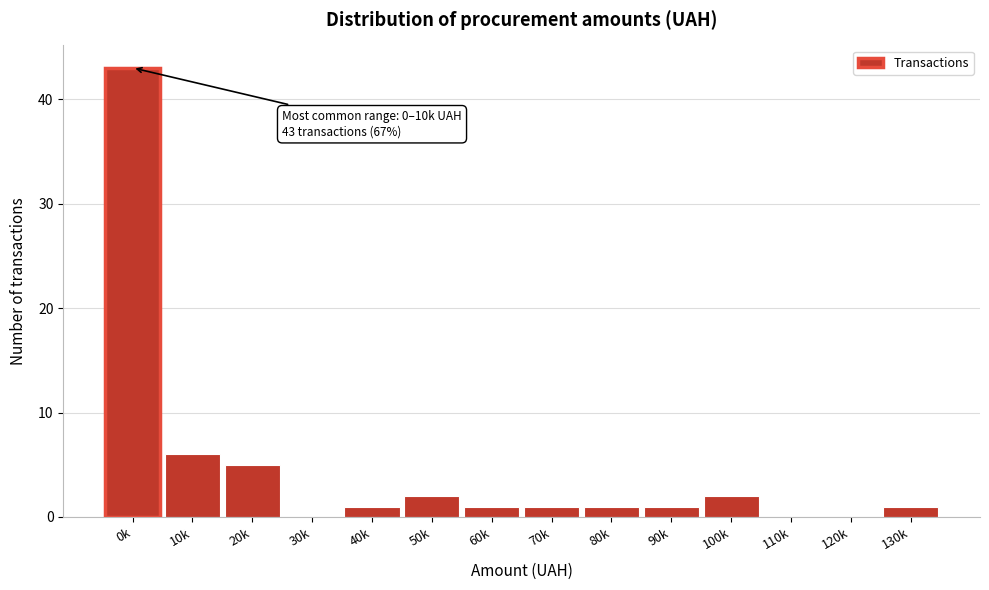

Reading left to right, list all the values displayed in this chart.

0k=43	10k=6	20k=5	30k=0	40k=1	50k=2	60k=1	70k=1	80k=1	90k=1	100k=2	110k=0	120k=0	130k=1